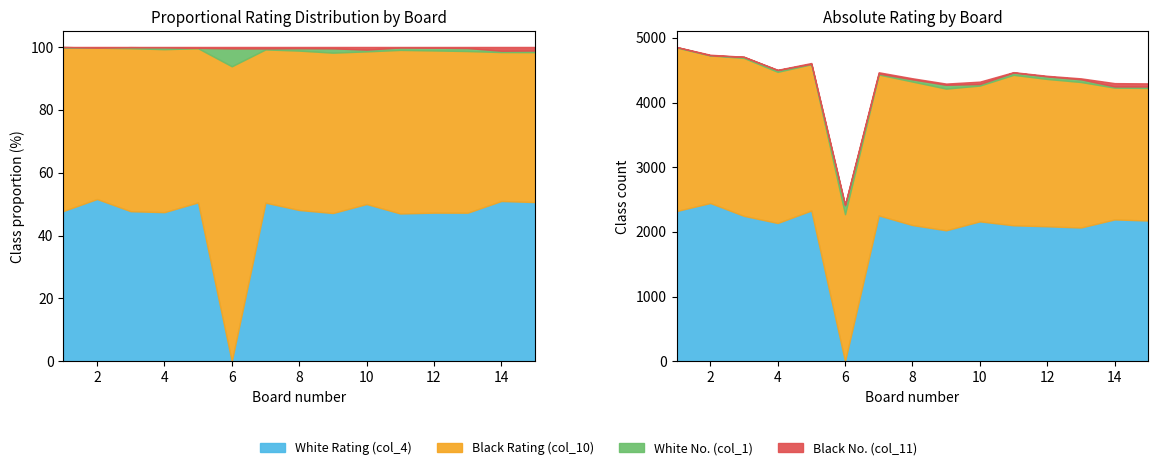

What is the difference between the highest and lowest values at 9?

2182